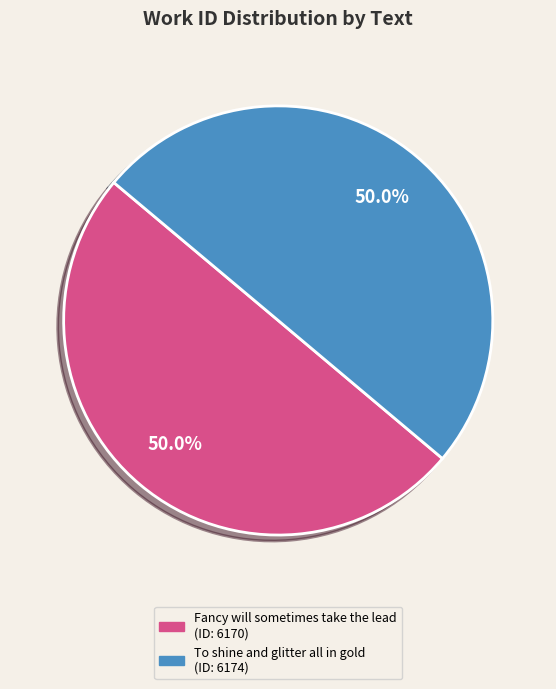

To the nearest percent, what portion does Fancy will sometimes take the lead represent?

50%